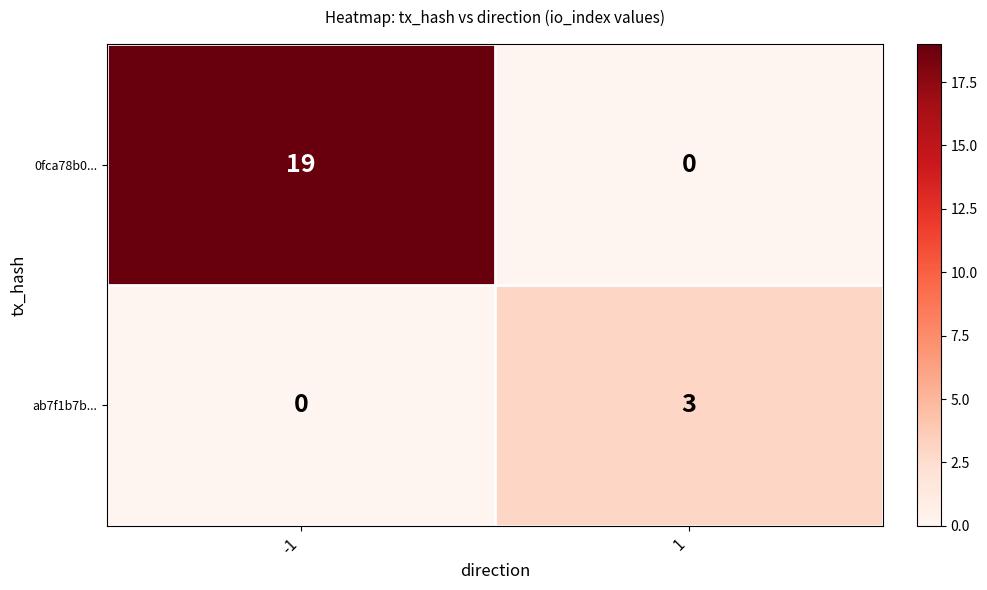

Which series changed the most between -1 and 1?

0fca78b0...